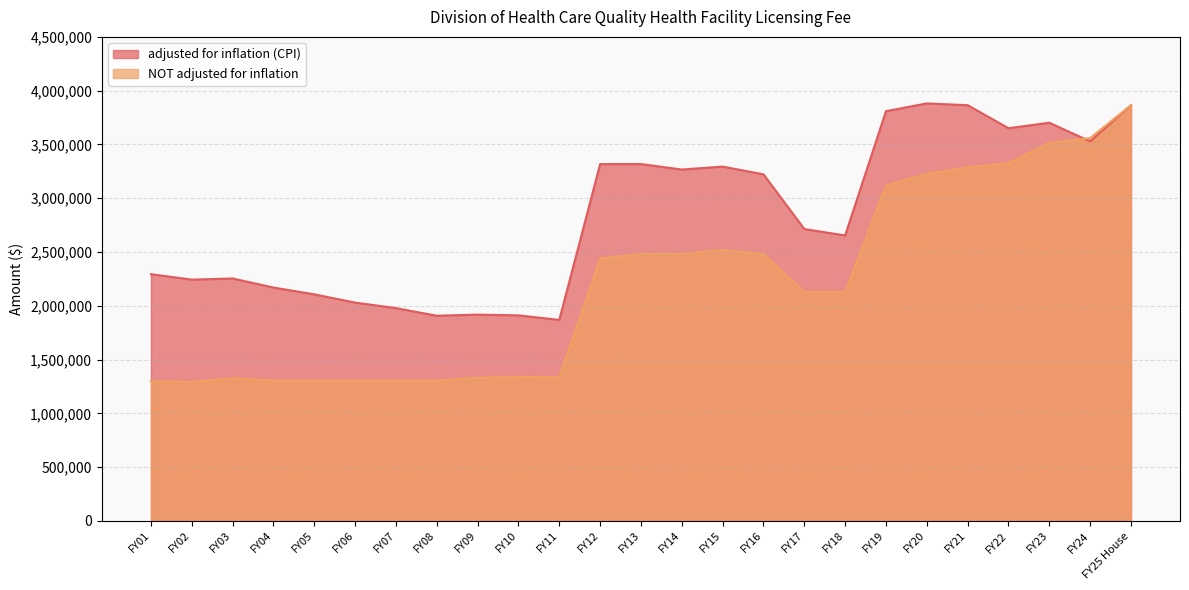

Reading left to right, transcribe all the data shown in this chart.

adjusted for inflation (CPI): FY01=2293892	FY02=2242862	FY03=2253910	FY04=2169402	FY05=2106122	FY06=2029457	FY07=1978050	FY08=1907294	FY09=1917658	FY10=1910756	FY11=1868586	FY12=3317233	FY13=3317569	FY14=3266740	FY15=3293934	FY16=3222123	FY17=2713495	FY18=2654001	FY19=3809340	FY20=3881532	FY21=3865090	FY22=3650753	FY23=3701922	FY24=3528309	FY25 House=3865279
NOT adjusted for inflation: FY01=1297942	FY02=1291540	FY03=1326495	FY04=1304922	FY05=1304922	FY06=1304922	FY07=1304922	FY08=1304922	FY09=1330387	FY10=1338646	FY11=1335072	FY12=2439711	FY13=2481081	FY14=2481081	FY15=2519635	FY16=2481081	FY17=2128302	FY18=2128302	FY19=3118125	FY20=3227432	FY21=3287324	FY22=3327459	FY23=3514962	FY24=3559500	FY25 House=3865279